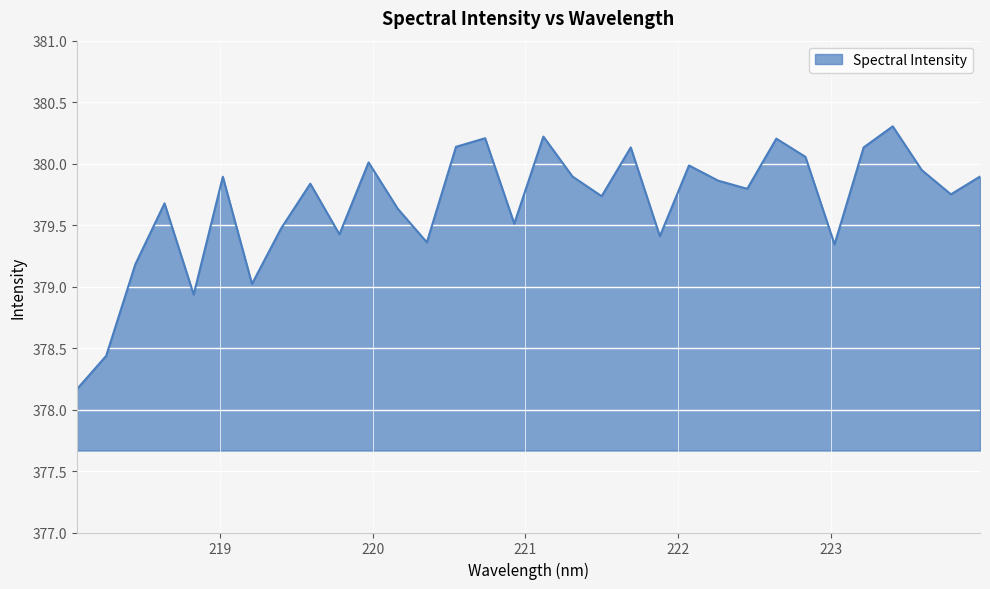

What is the maximum value shown in the chart?

380.3